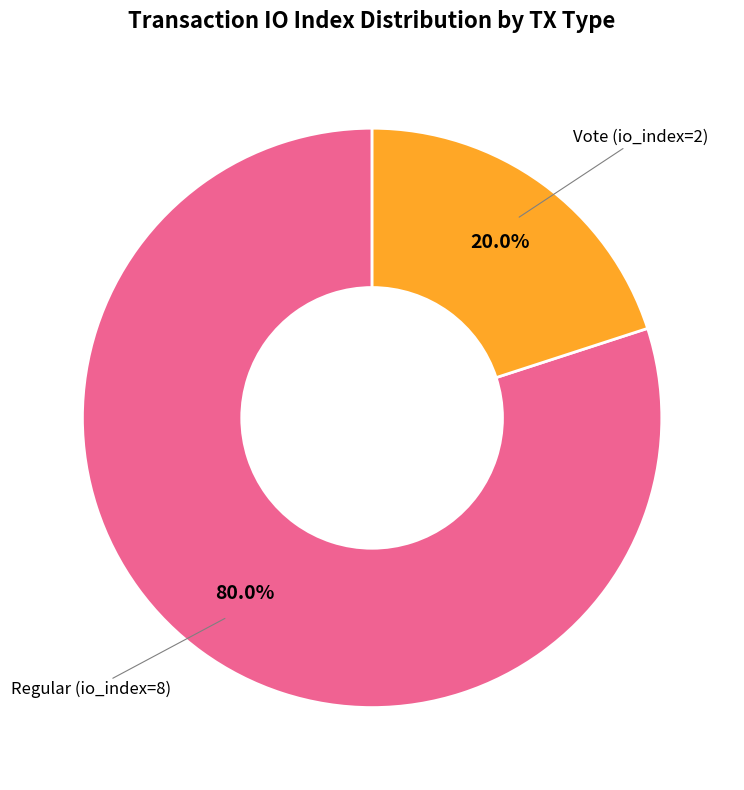

Is it true that Regular (io_index=8) is 80% of the pie?

True